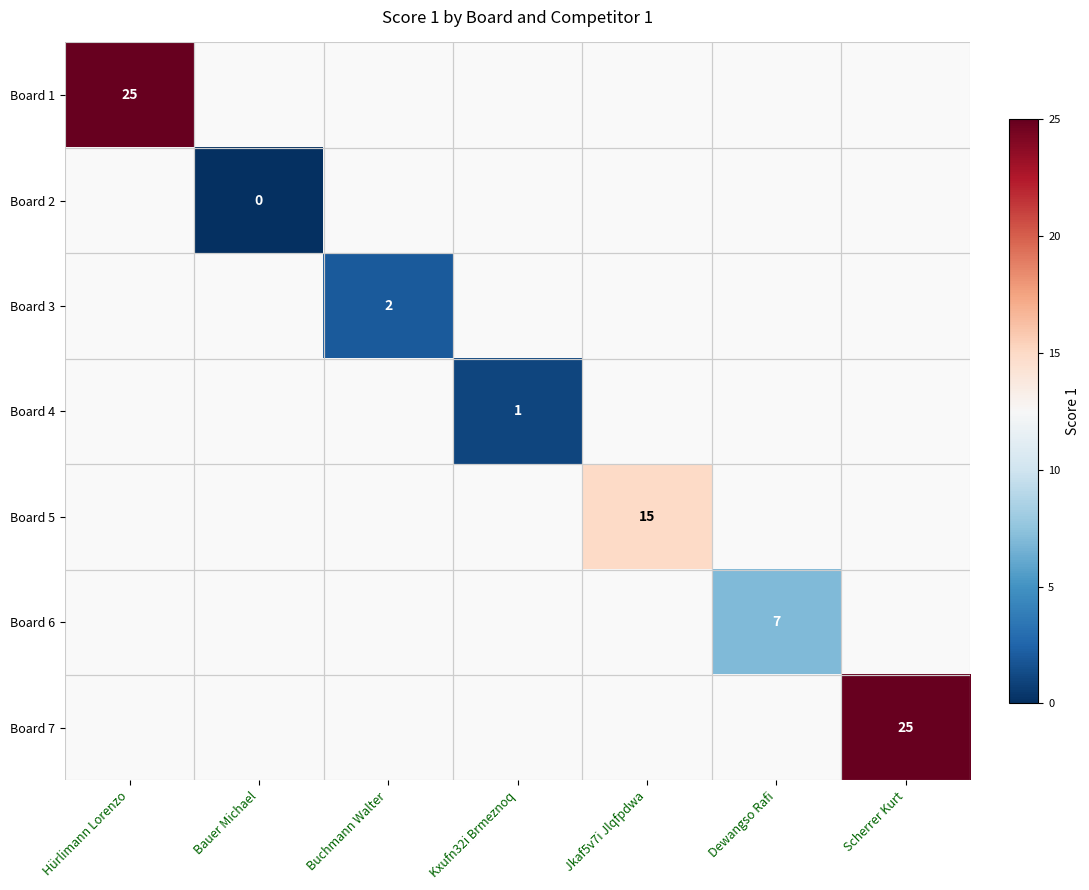

At how many categories does at least one series exceed 9?

3